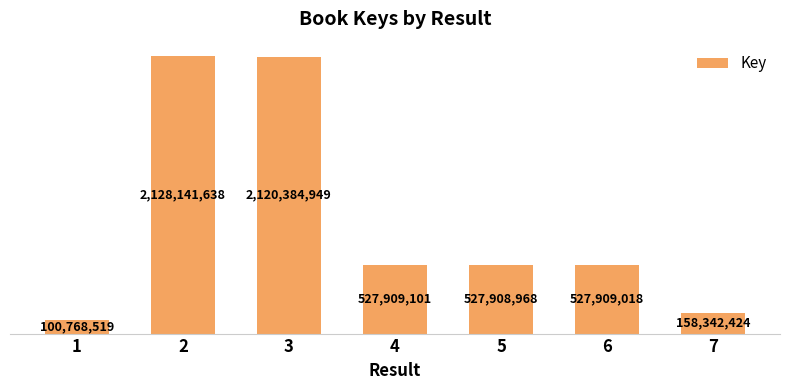

List the labels in order of value, largest first.

2, 3, 4, 6, 5, 7, 1